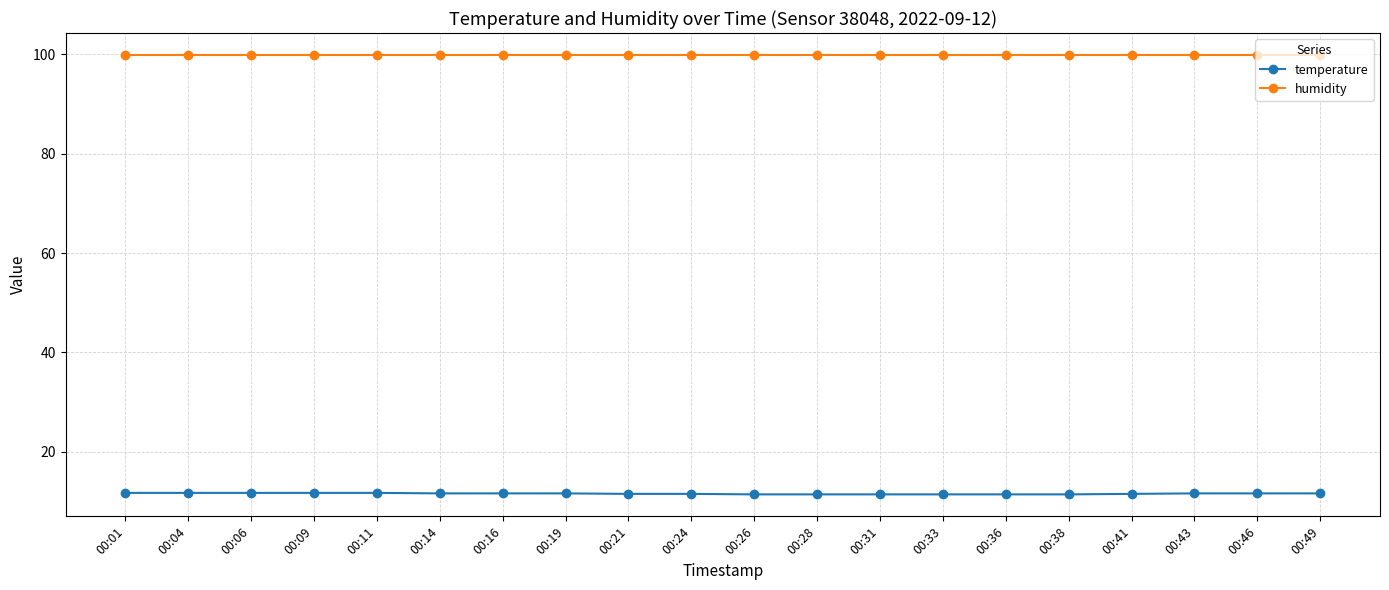

Rank the series at 00:11 from highest to lowest value.

humidity, temperature